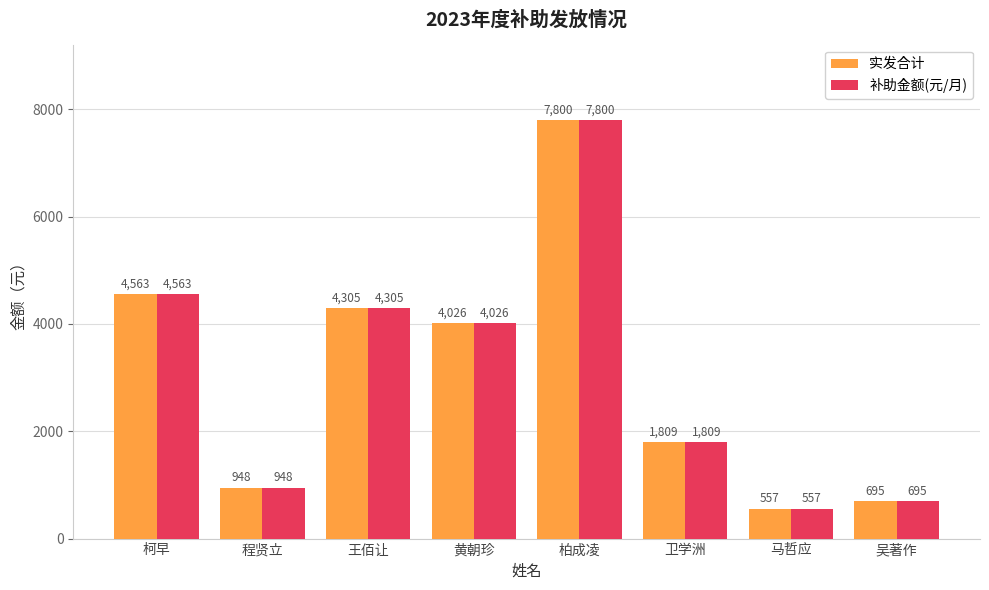

What is the sum of the 补助金额(元/月) values at 吴著作 and 黄朝珍?

4721